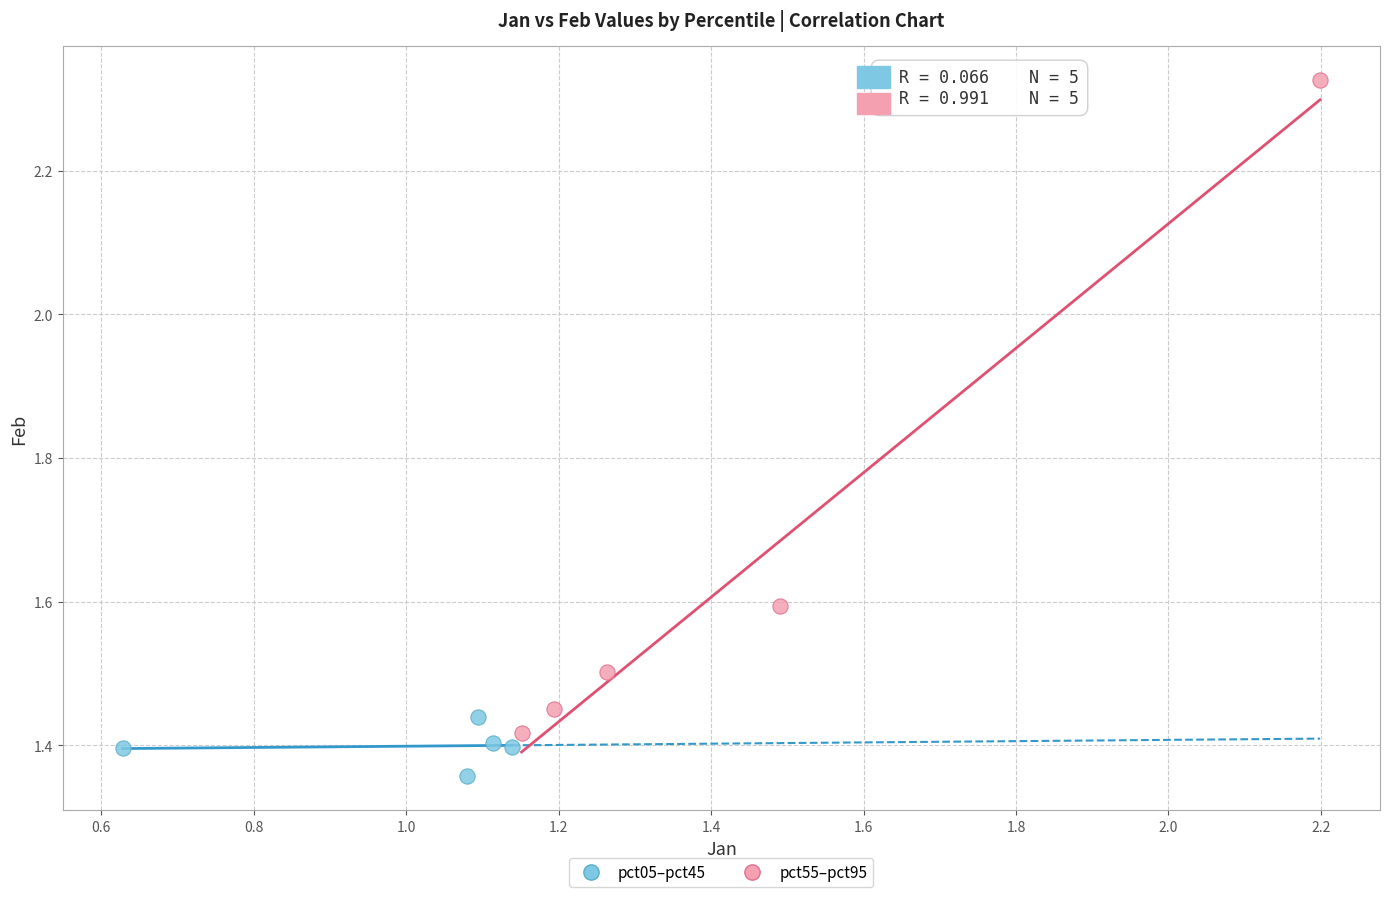

Which series contains the lowest Y value?

pct05–pct45